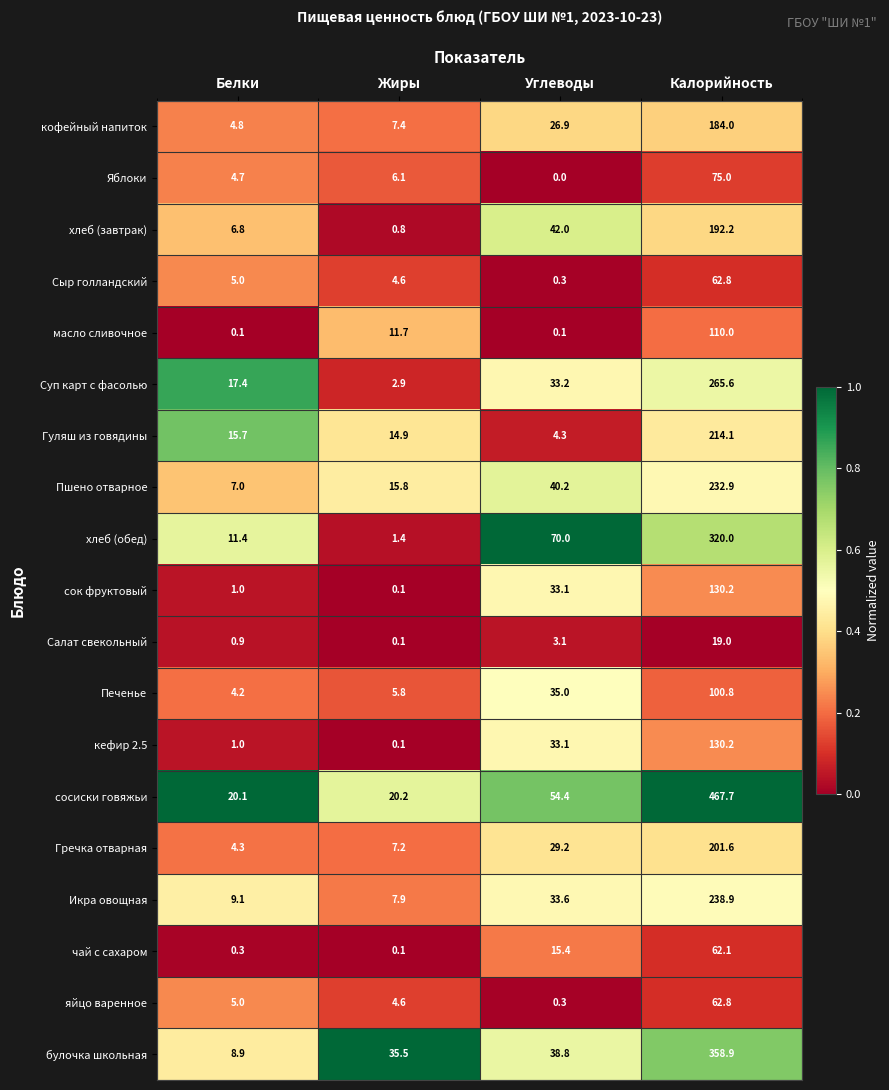

What is the difference between the maximum and minimum values in the Суп карт с фасолью series?

262.7